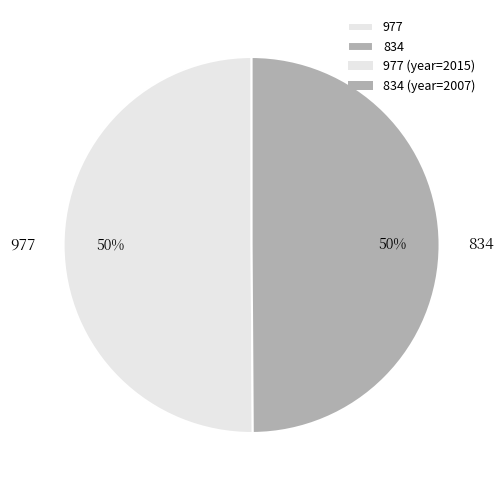

Do 977 and 834 together represent more than half of the pie?

Yes